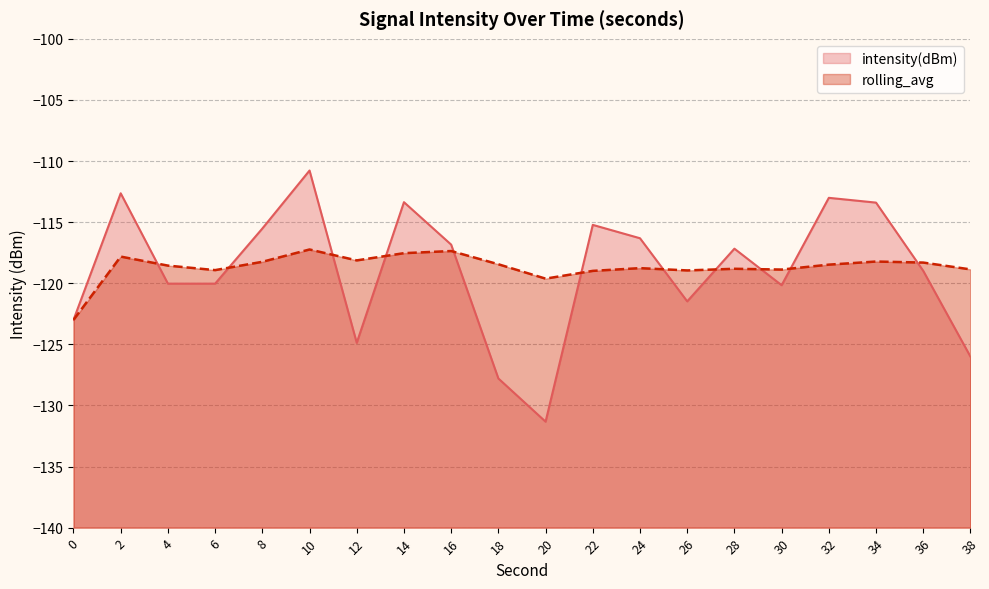

At how many categories does at least one series exceed -125?

20